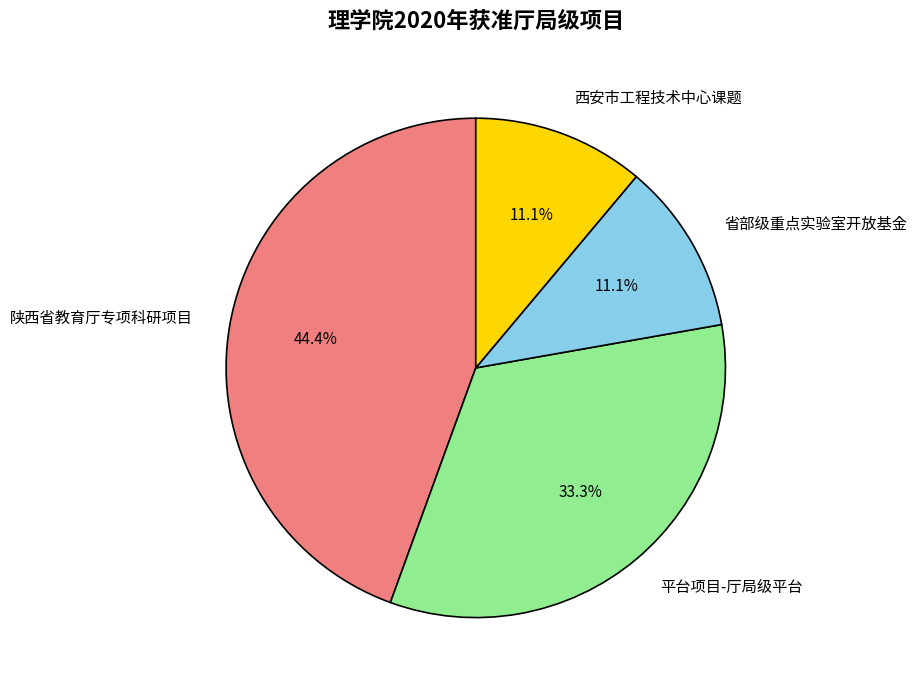

Does 平台项目-厅局级平台 represent more than half of the total?

No